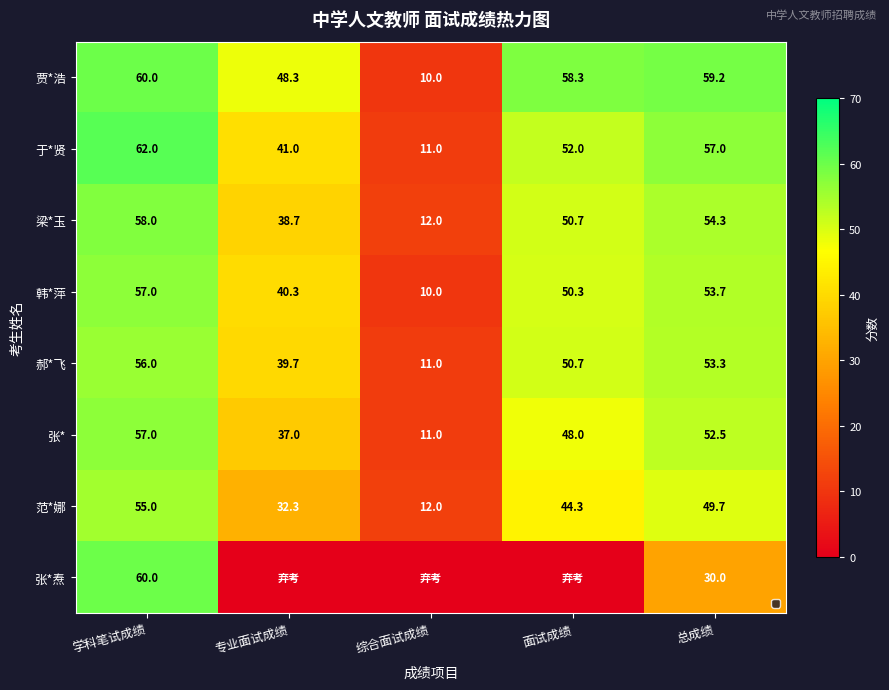

What is the sum of the 韩*萍 values at 面试成绩 and 学科笔试成绩?

107.3